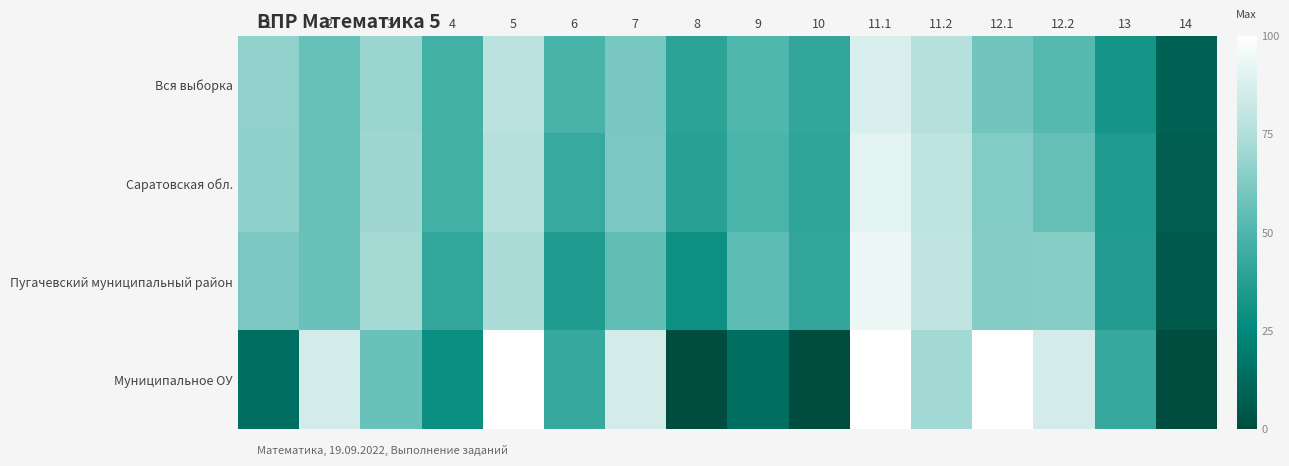

Which series has the largest total across all categories?

Саратовская обл.